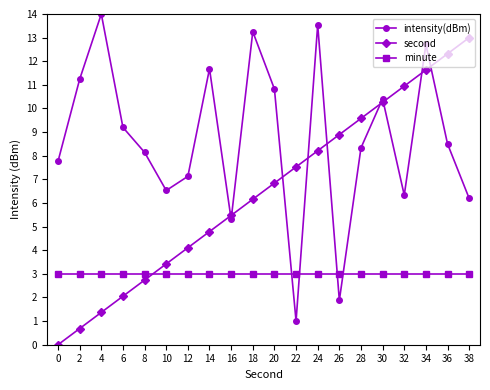

Reading right to left, transcribe all the data shown in this chart.

intensity(dBm): 6.2	8.5	12.7	6.3	10.4	8.3	1.9	13.5	1.0	10.8	13.3	5.3	11.7	7.1	6.5	8.1	9.2	14.0	11.2	7.8
second: 13.0	12.3	11.6	10.9	10.3	9.6	8.9	8.2	7.5	6.8	6.2	5.5	4.8	4.1	3.4	2.7	2.1	1.4	0.7	0.0
minute: 3.0	3.0	3.0	3.0	3.0	3.0	3.0	3.0	3.0	3.0	3.0	3.0	3.0	3.0	3.0	3.0	3.0	3.0	3.0	3.0